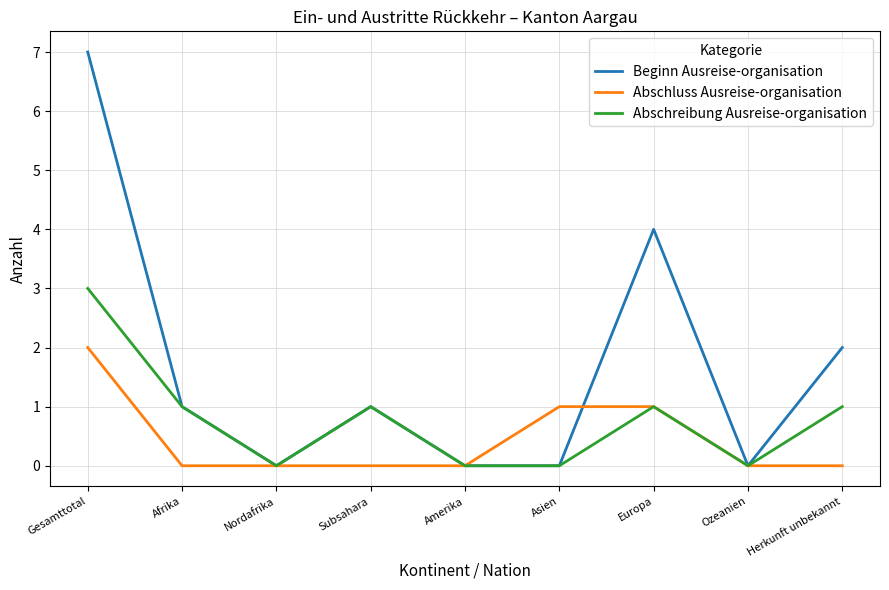

True or false: Abschluss Ausreise-organisation has a value of 0 at Herkunft unbekannt.

True